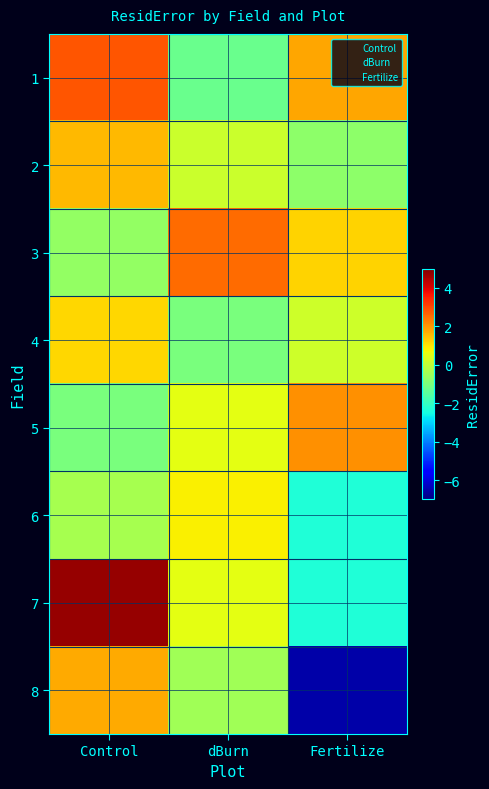

Which series has the largest range (max minus min)?

8